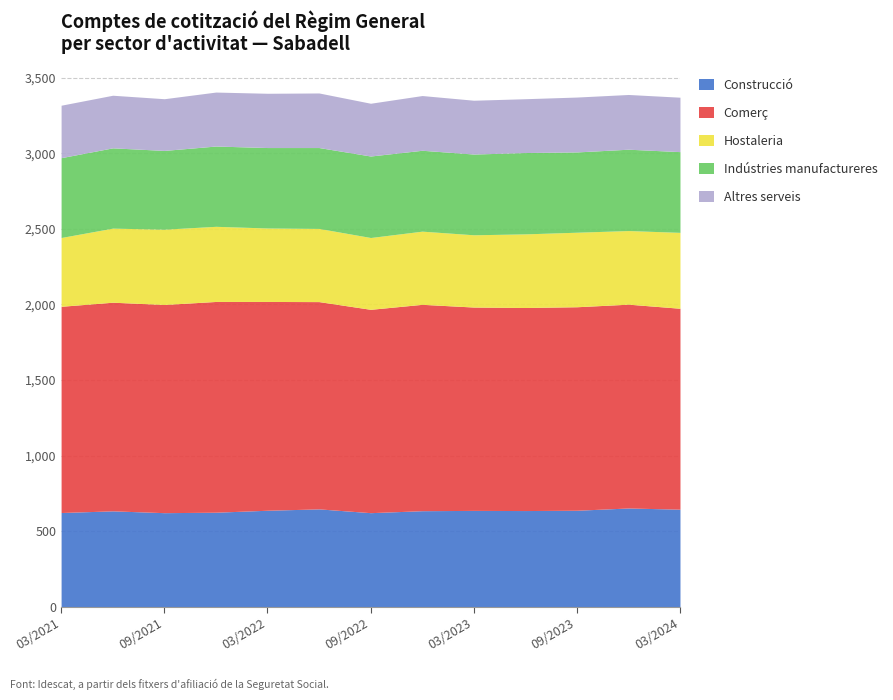

Which category has the highest value in the Comerç series?

12/2021